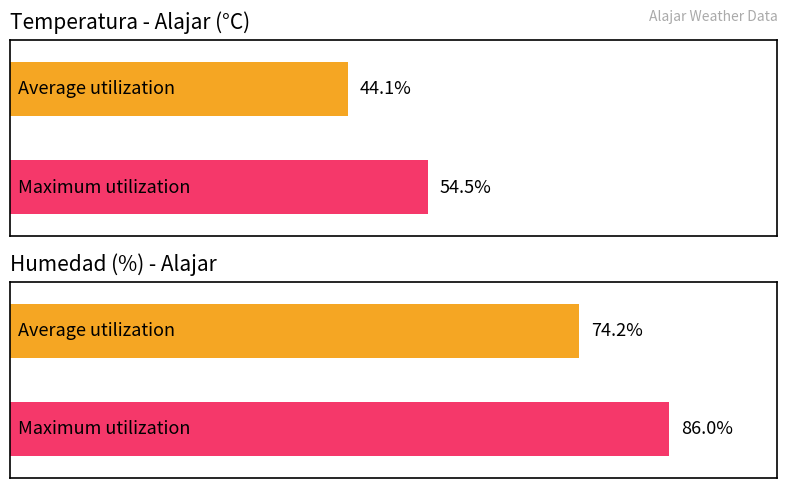

Which series has the widest spread of values?

Humedad (%)